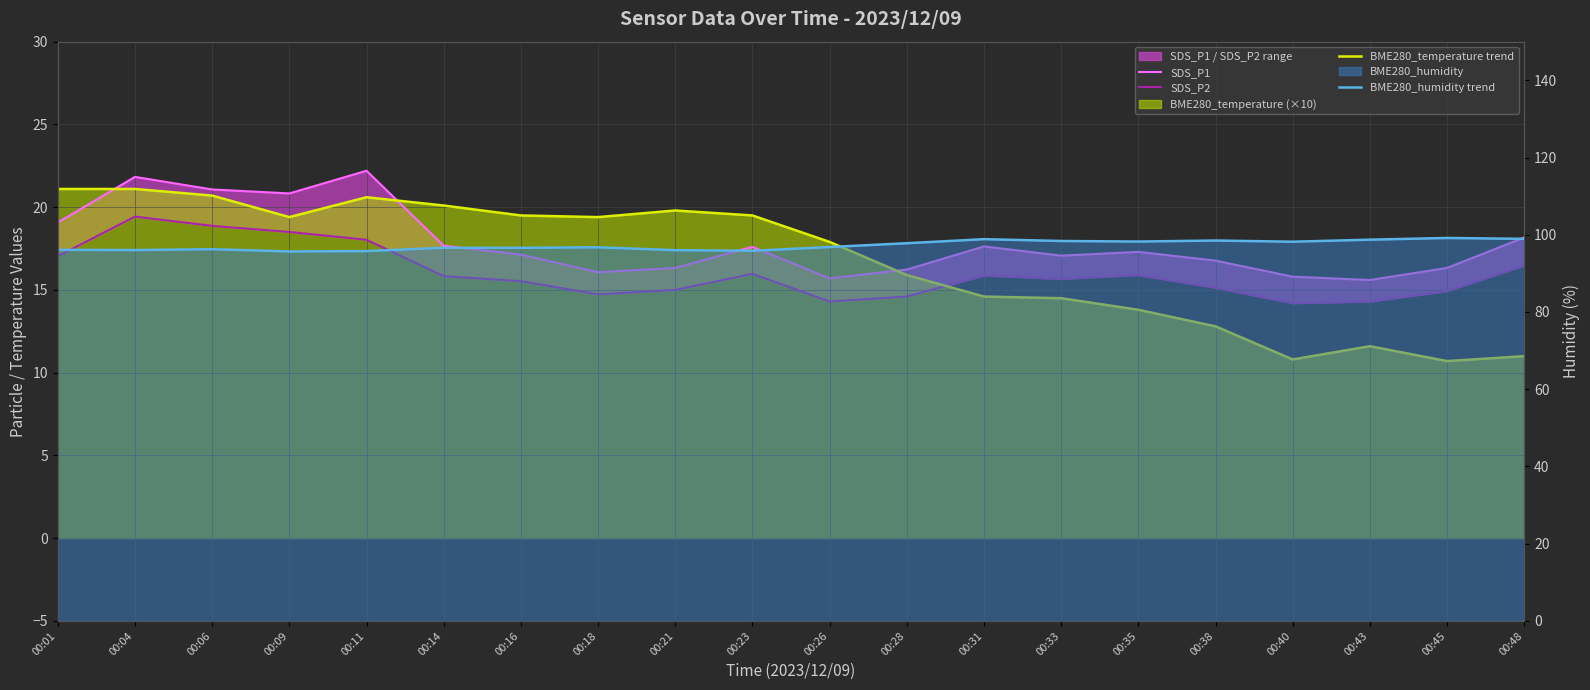

The value of BME280_temperature trend at 00:45 is 10.7. True or false?

True